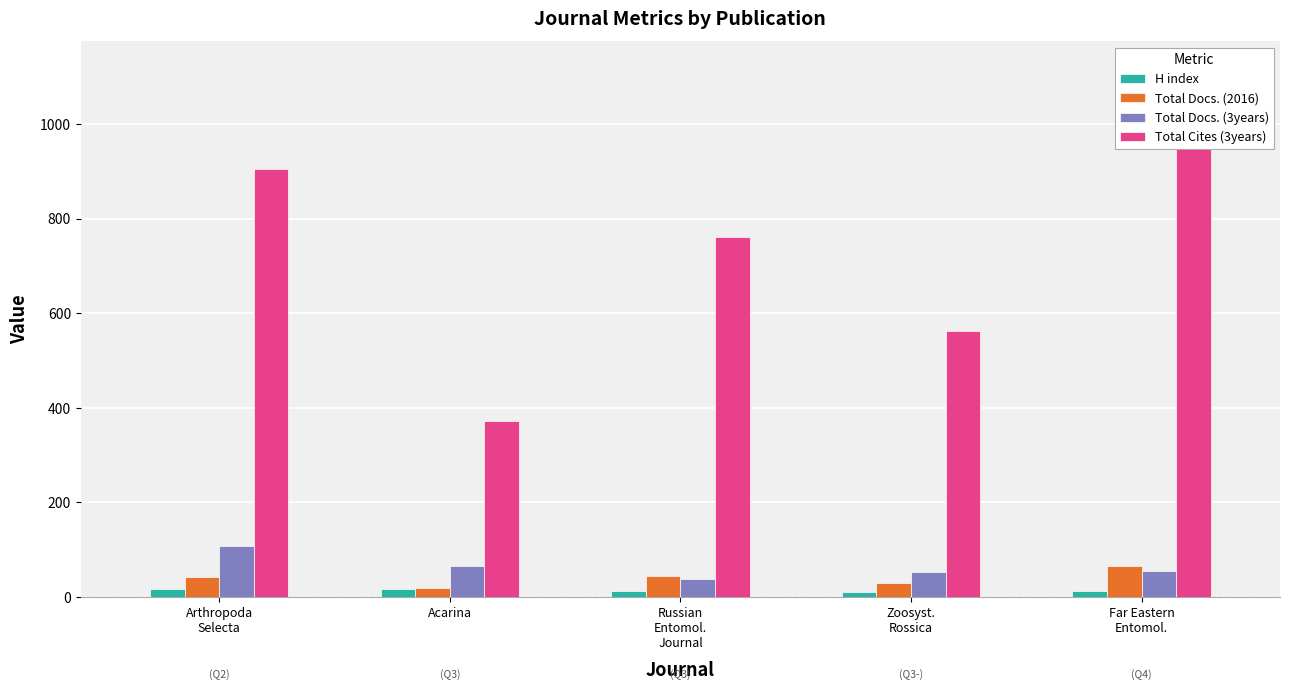

Reading left to right, what are all the values shown in this chart?

H index: Arthropoda
Selecta=17	Acarina=16	Russian
Entomol.
Journal=12	Zoosyst.
Rossica=11	Far Eastern
Entomol.=13
Total Docs. (2016): Arthropoda
Selecta=43	Acarina=18	Russian
Entomol.
Journal=44	Zoosyst.
Rossica=30	Far Eastern
Entomol.=66
Total Docs. (3years): Arthropoda
Selecta=108	Acarina=66	Russian
Entomol.
Journal=37	Zoosyst.
Rossica=53	Far Eastern
Entomol.=54
Total Cites (3years): Arthropoda
Selecta=905	Acarina=372	Russian
Entomol.
Journal=762	Zoosyst.
Rossica=562	Far Eastern
Entomol.=1119